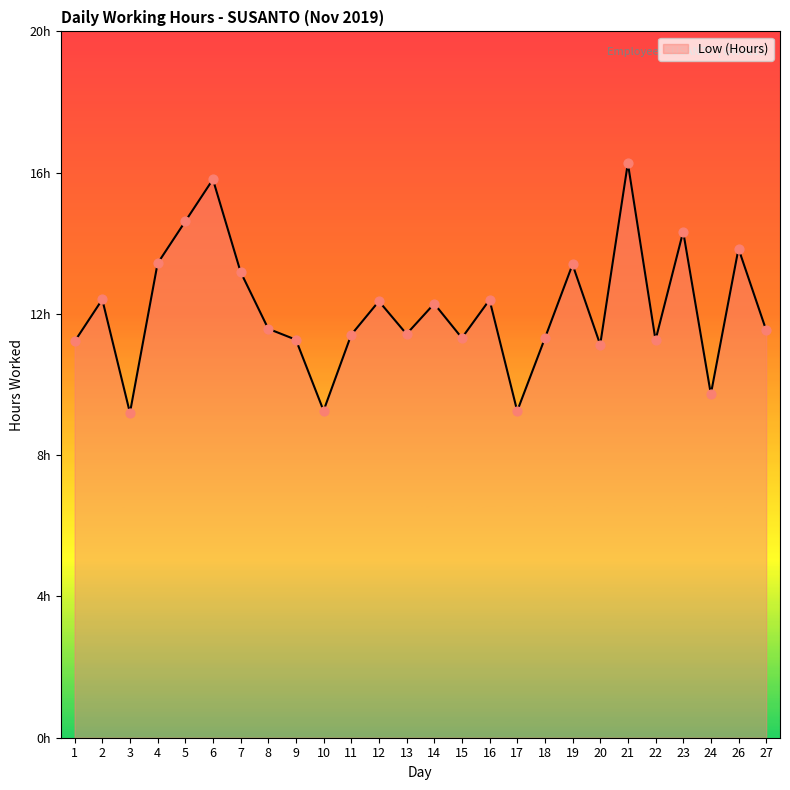

Which has a higher value, 20 or 12?

12